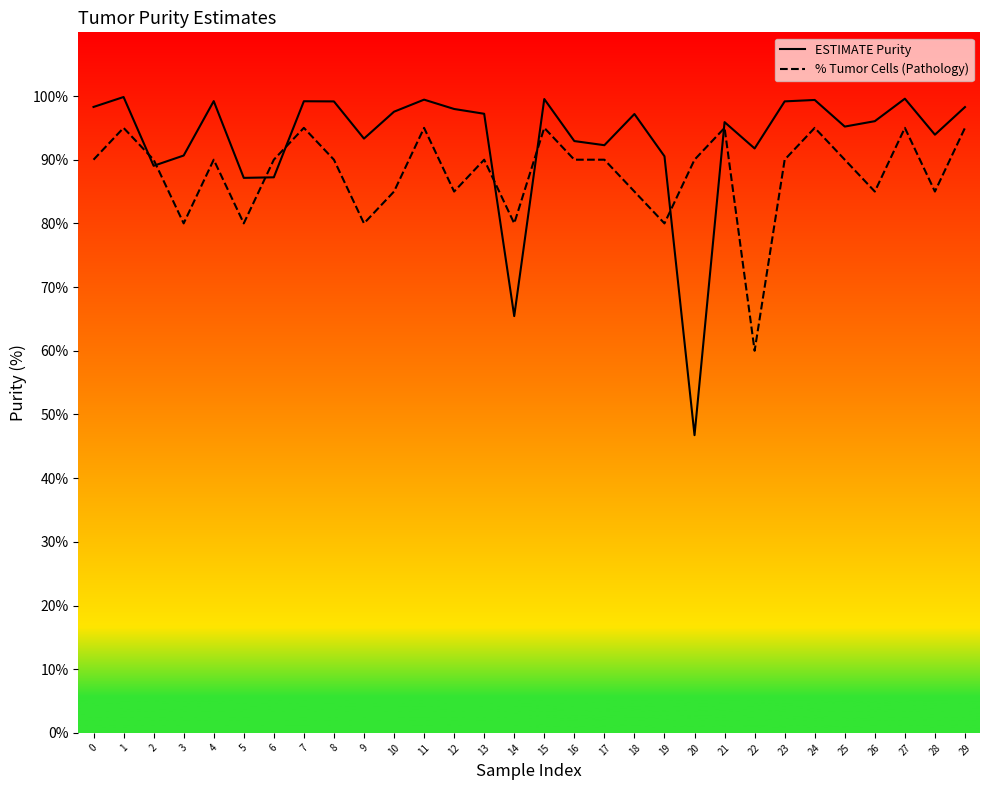

How many interior local peaks does the % Tumor Cells (Pathology) series have?

9